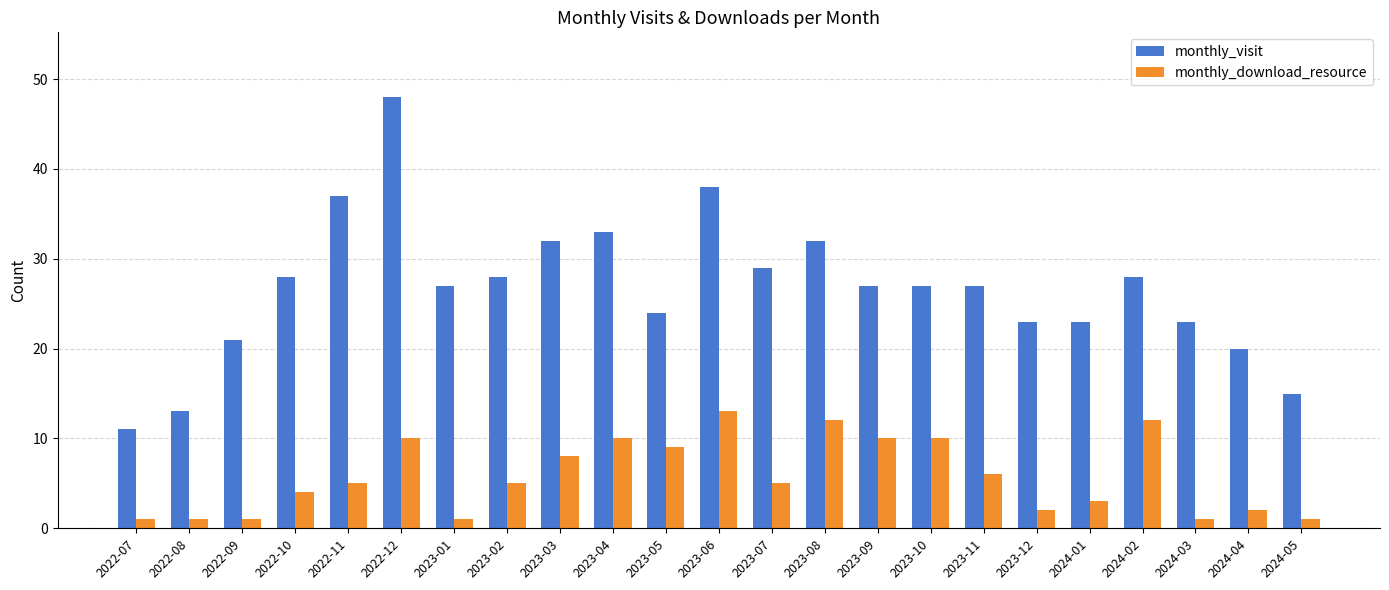

Reading left to right, what are all the values shown in this chart?

monthly_visit: 11	13	21	28	37	48	27	28	32	33	24	38	29	32	27	27	27	23	23	28	23	20	15
monthly_download_resource: 1	1	1	4	5	10	1	5	8	10	9	13	5	12	10	10	6	2	3	12	1	2	1